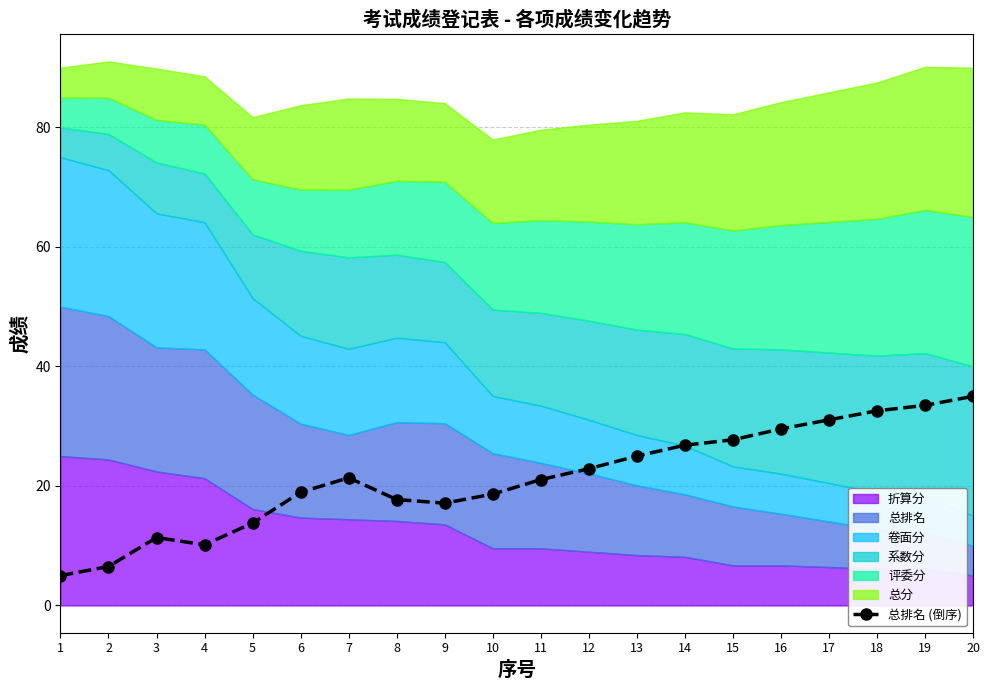

True or false: the data has more than 2 interior local peaks.

False